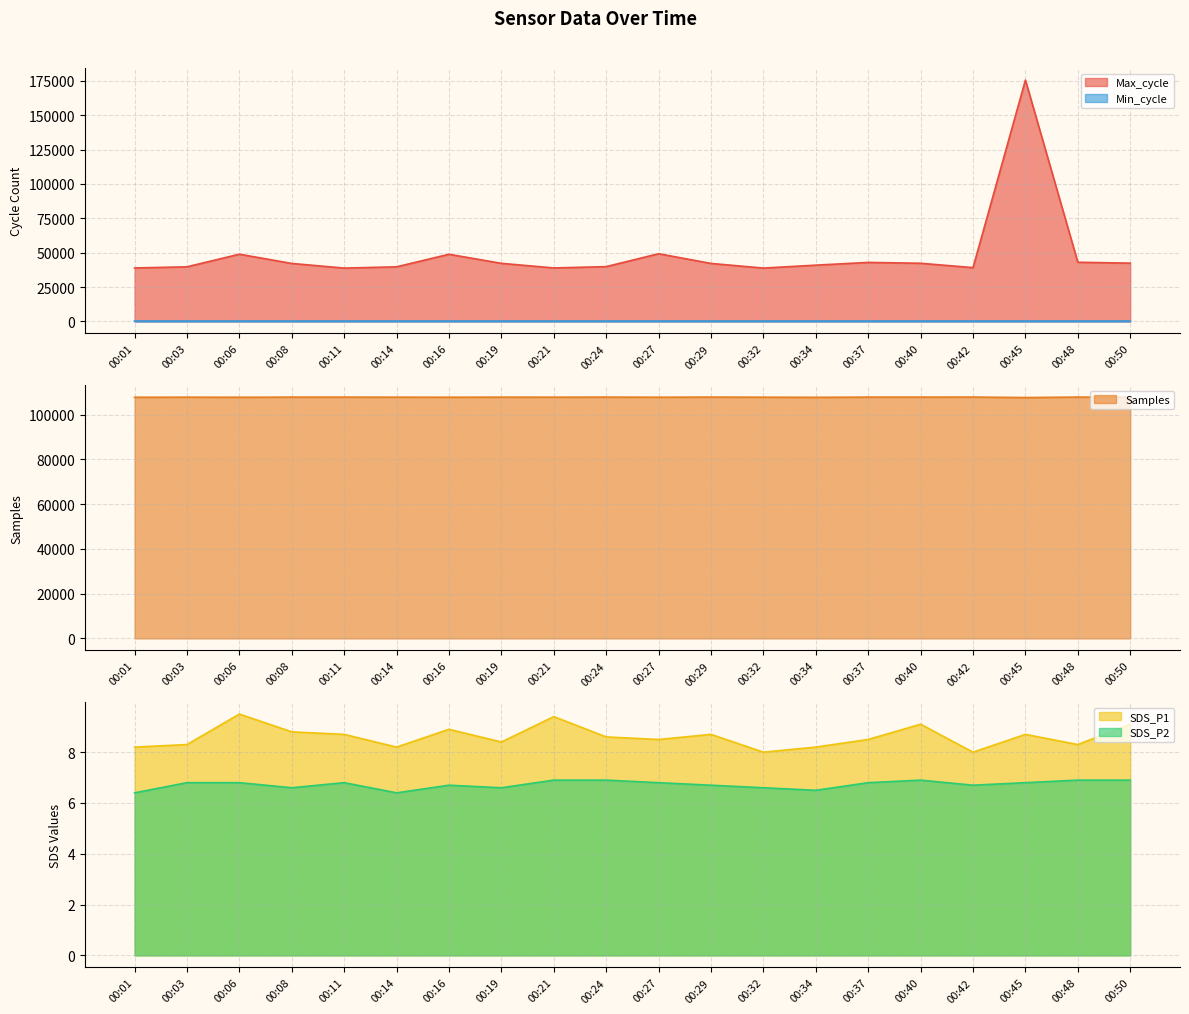

Which series has the largest total across all categories?

Samples